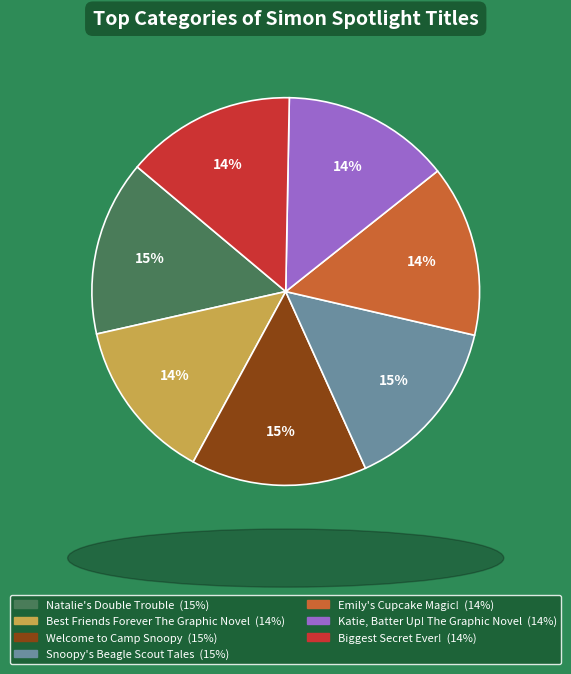

To the nearest percent, what portion does Emily's Cupcake Magic! represent?

14%